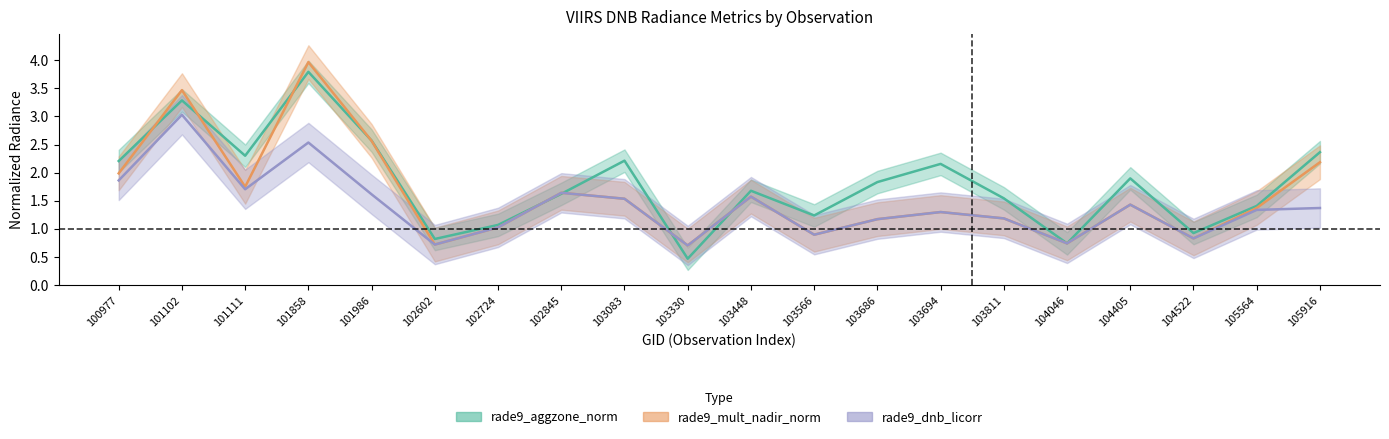

The value of rade9_dnb_licorr at 101111 is 2.8. True or false?

False